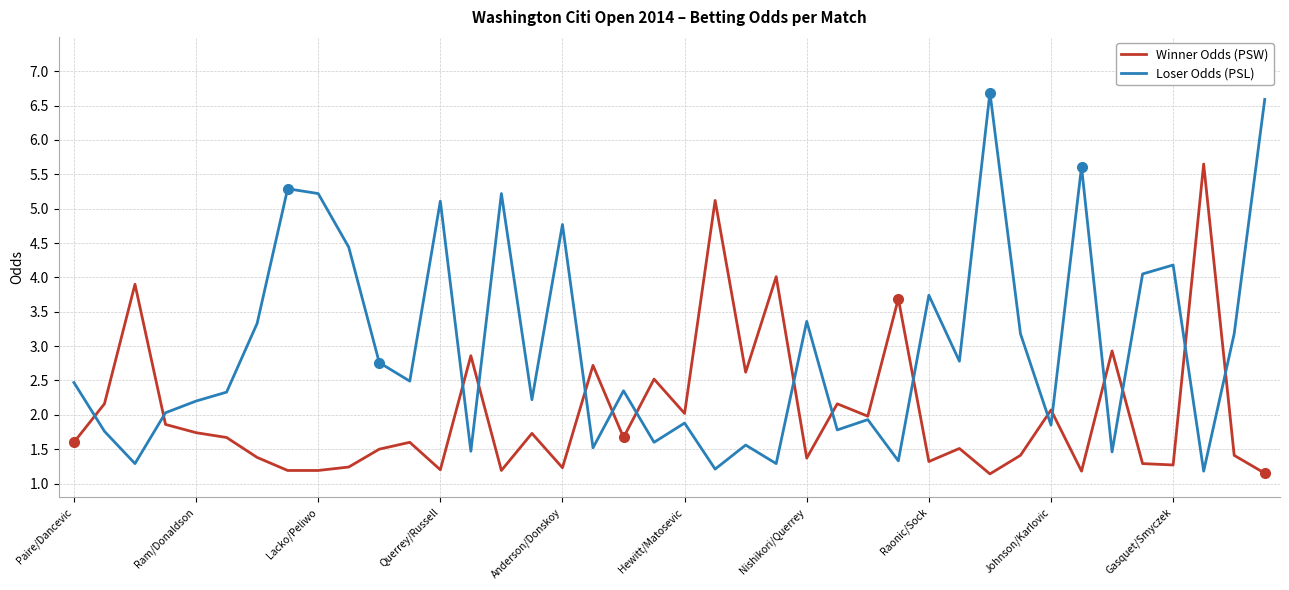

Which series has the largest total across all categories?

Loser Odds (PSL)